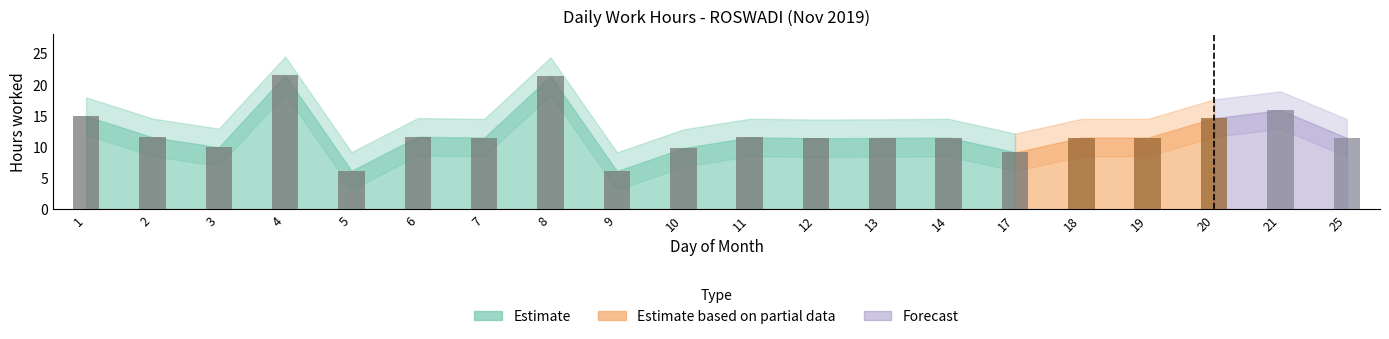

What is the value of the 18th bar from the left?

14.6